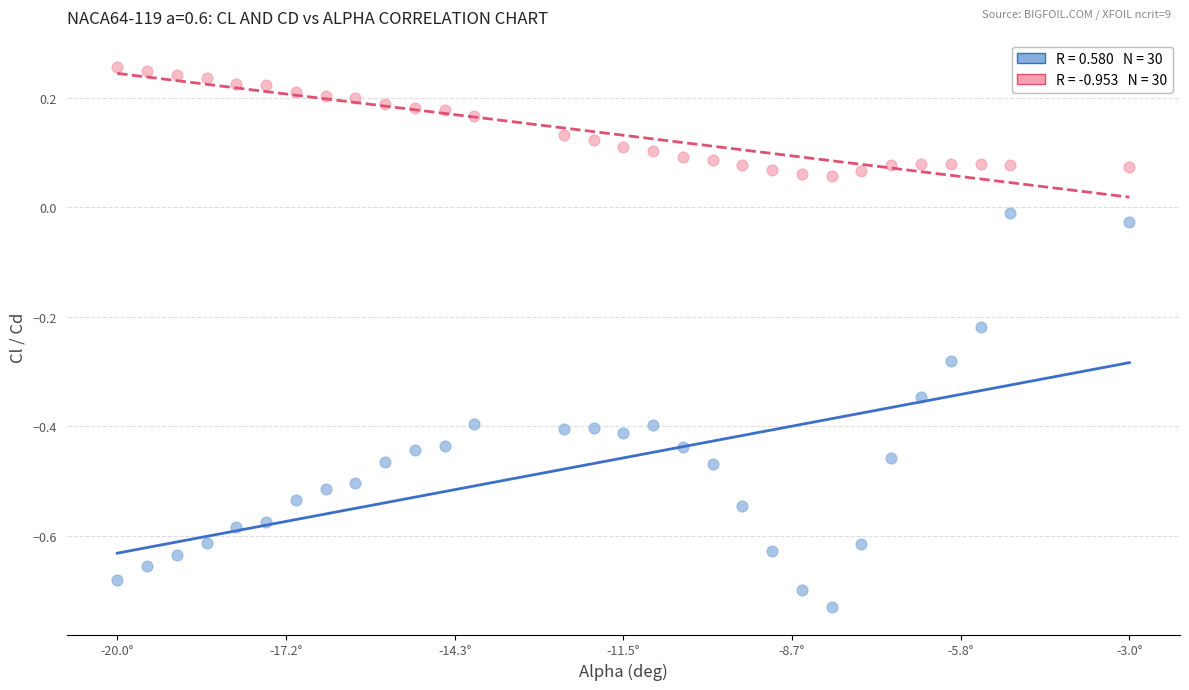

Across all data points, what is the range of X values (max minus min)?

17.0